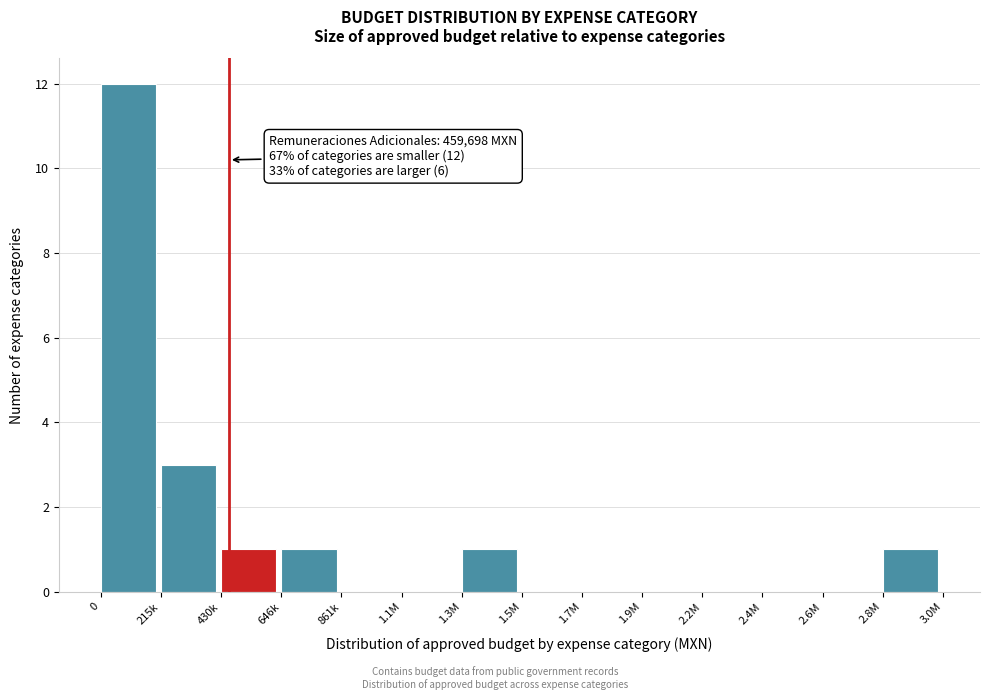

Reading left to right, what are all the values shown in this chart?

0=12	215k=3	430k=1	646k=1	861k=0	1.1M=0	1.3M=1	1.5M=0	1.7M=0	1.9M=0	2.2M=0	2.4M=0	2.6M=0	2.8M=1